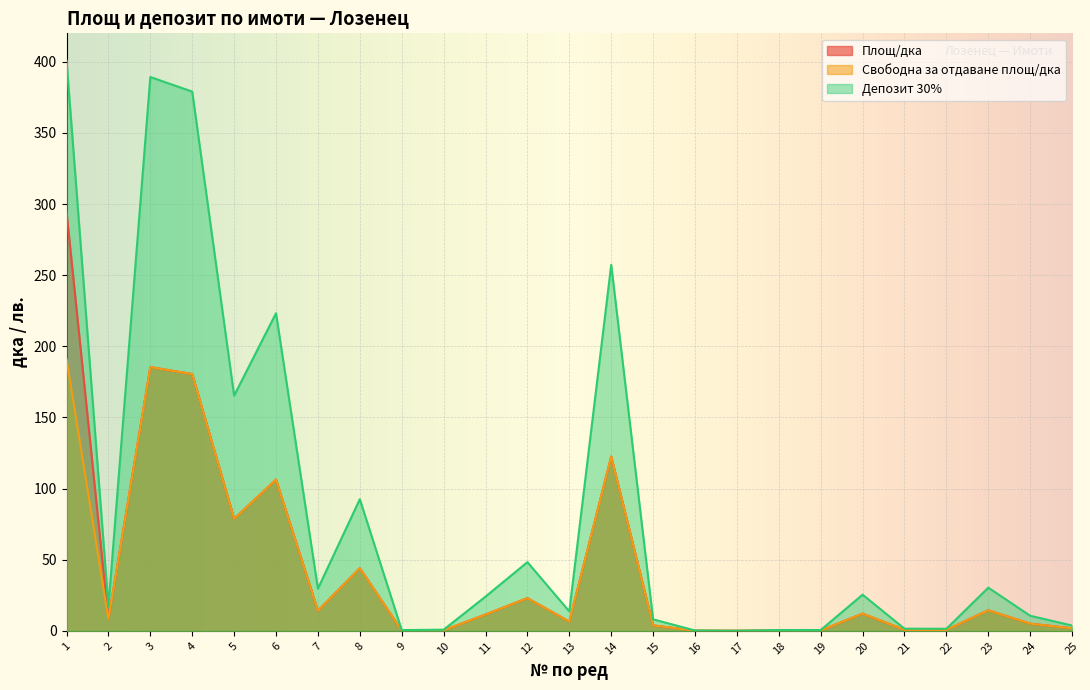

True or false: Площ/дка and Депозит 30% intersect in this chart.

False